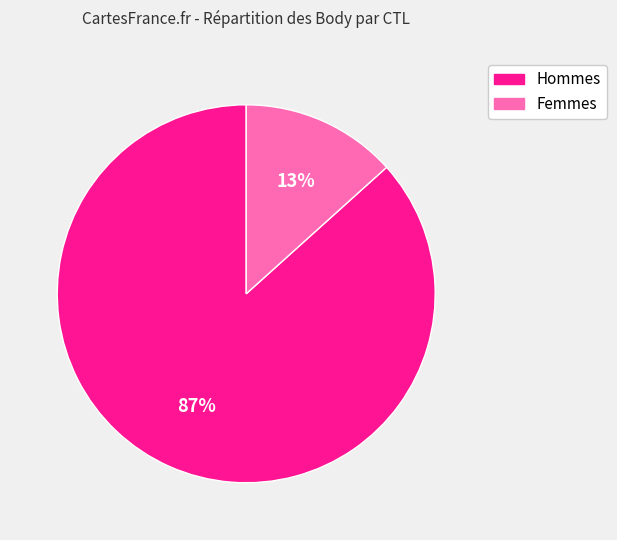

Is there any slice that represents more than half of the pie?

Yes